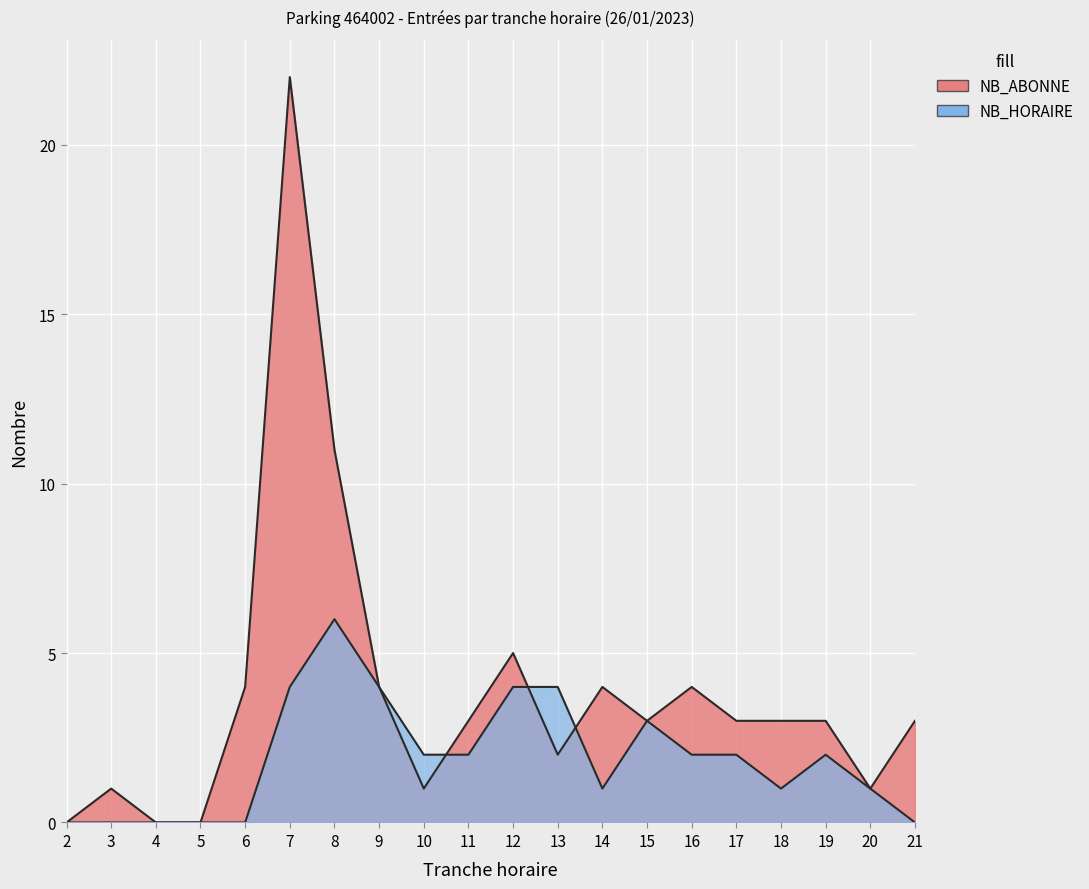

What is the highest value of the NB_HORAIRE_ENTREES series?

6